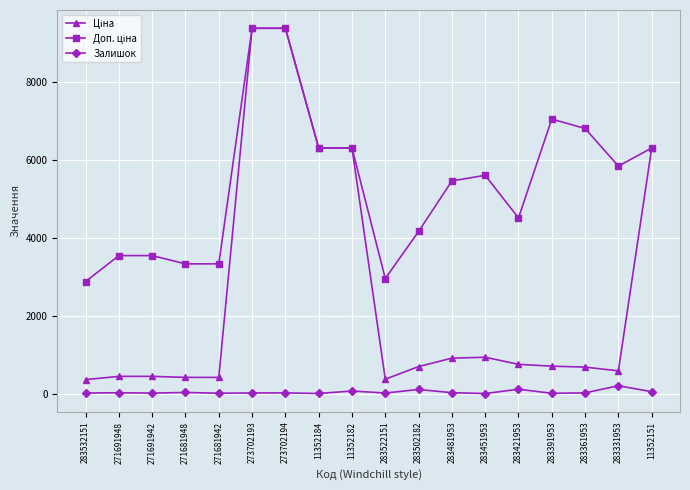

At which label does Залишок first exceed 19?

271691948